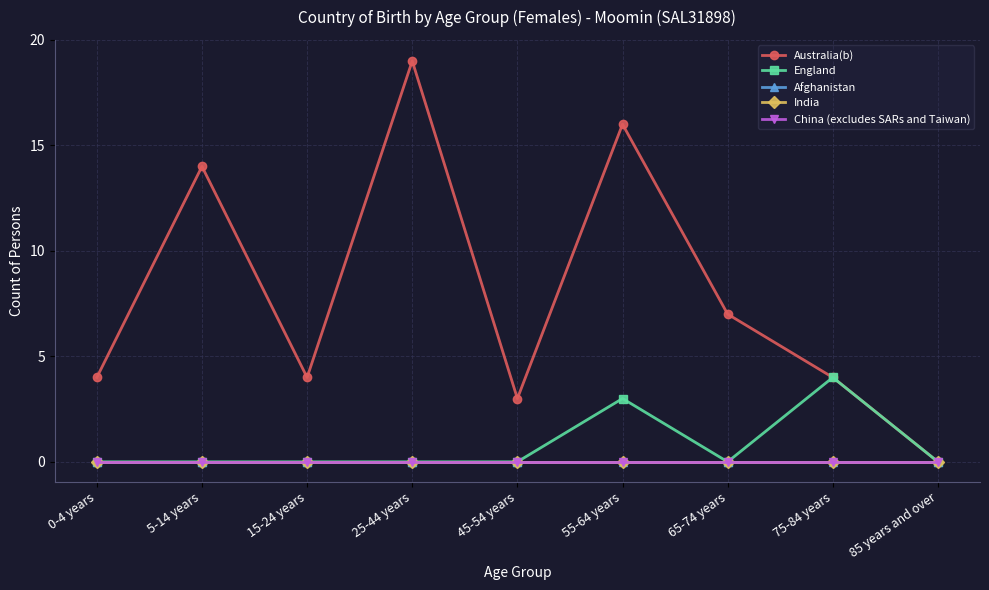

What position from the left is 65-74 years?

7